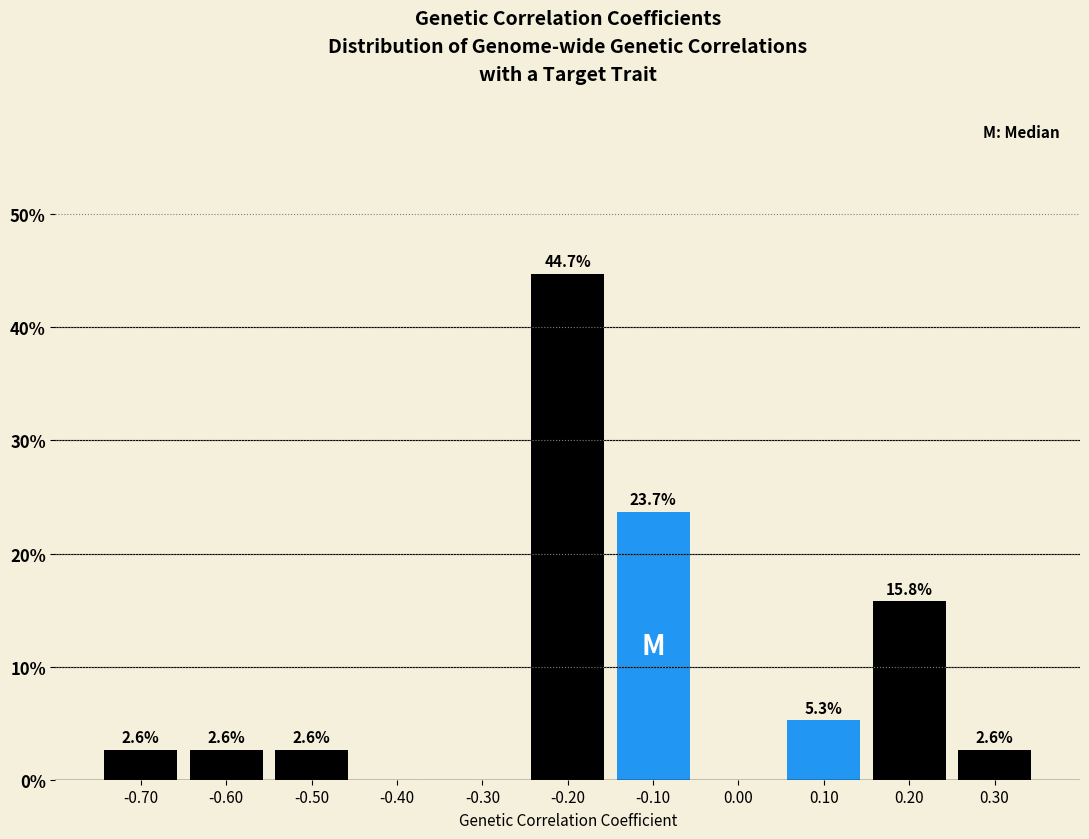

Which range on the x-axis has the tallest bar?

-0.25 to -0.15